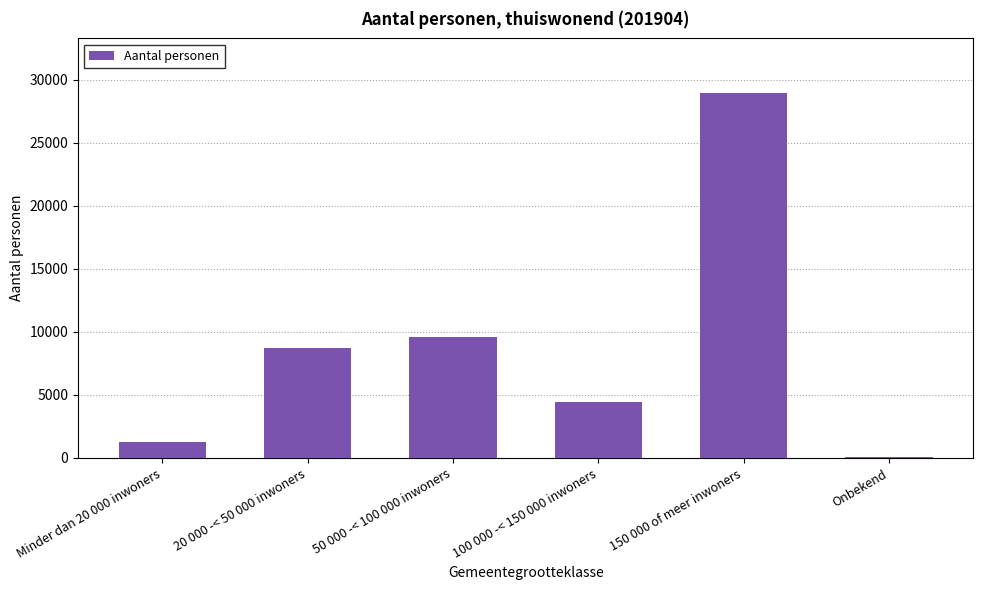

Reading left to right, what are all the values shown in this chart?

1265	8730	9620	4455	28950	65